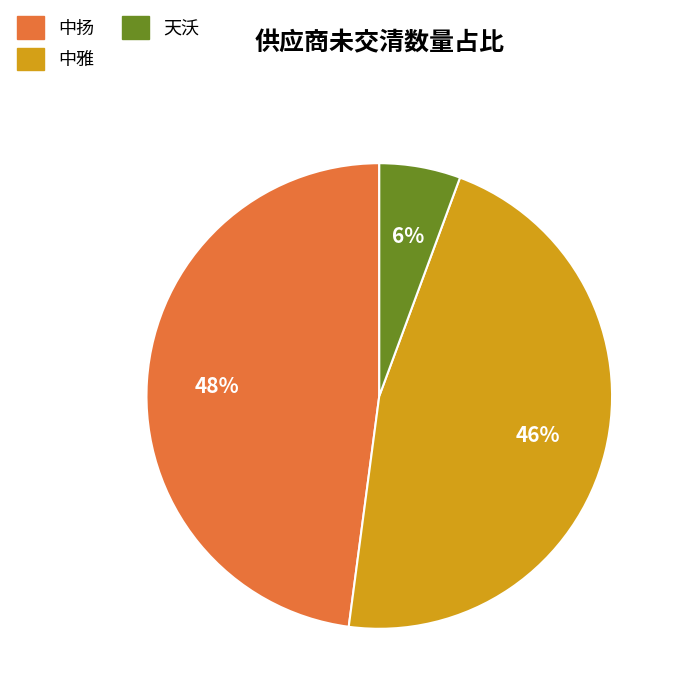

True or false: 中扬 accounts for 62% of the total.

False